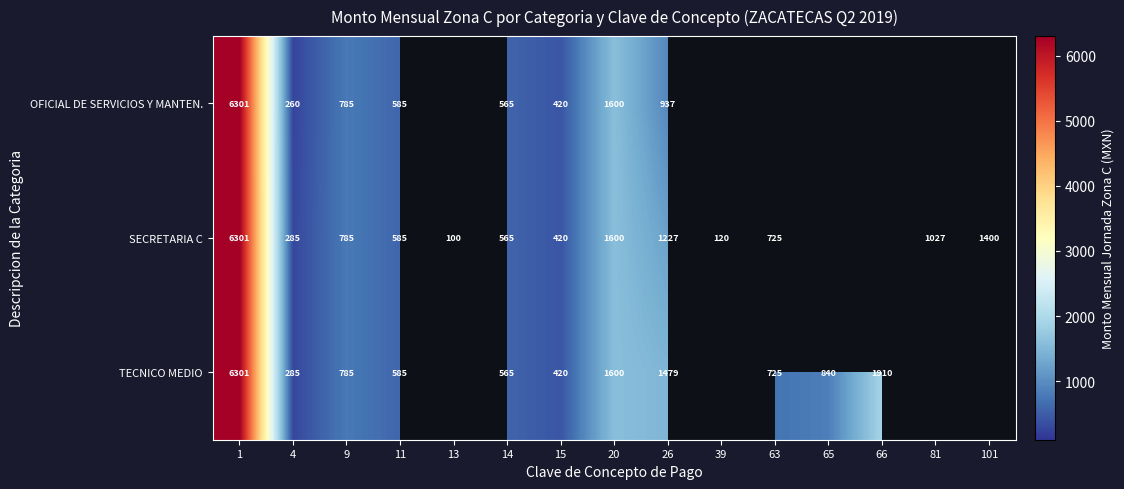

What is the sum of the OFICIAL DE SERVICIOS Y MANTEN. values at 1 and 20?

7901.0